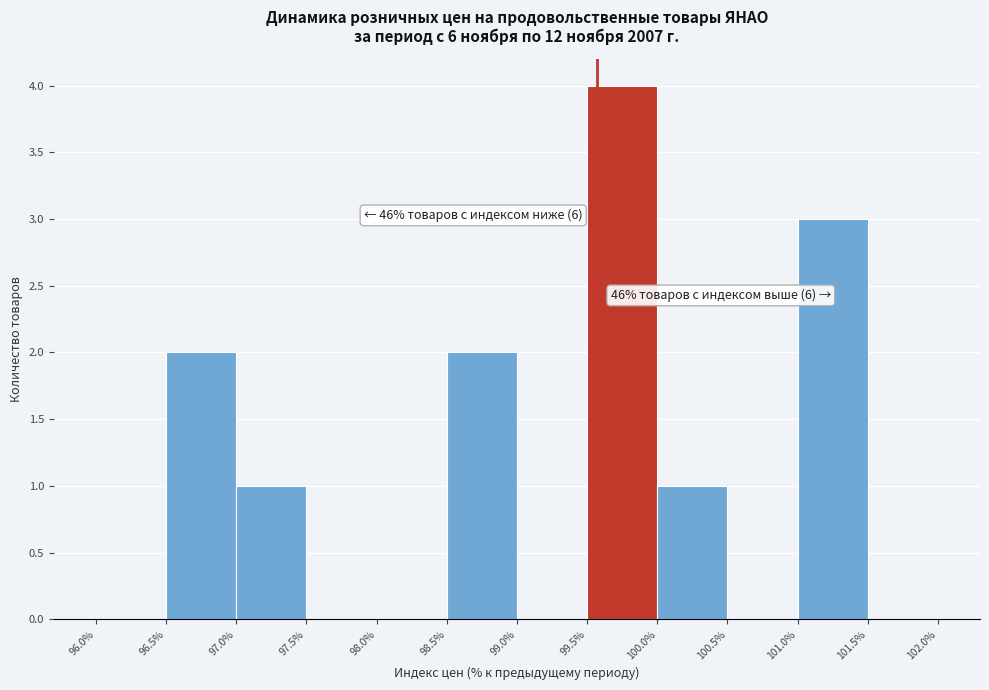

Which range on the x-axis has the tallest bar?

99.5% to 100.0%